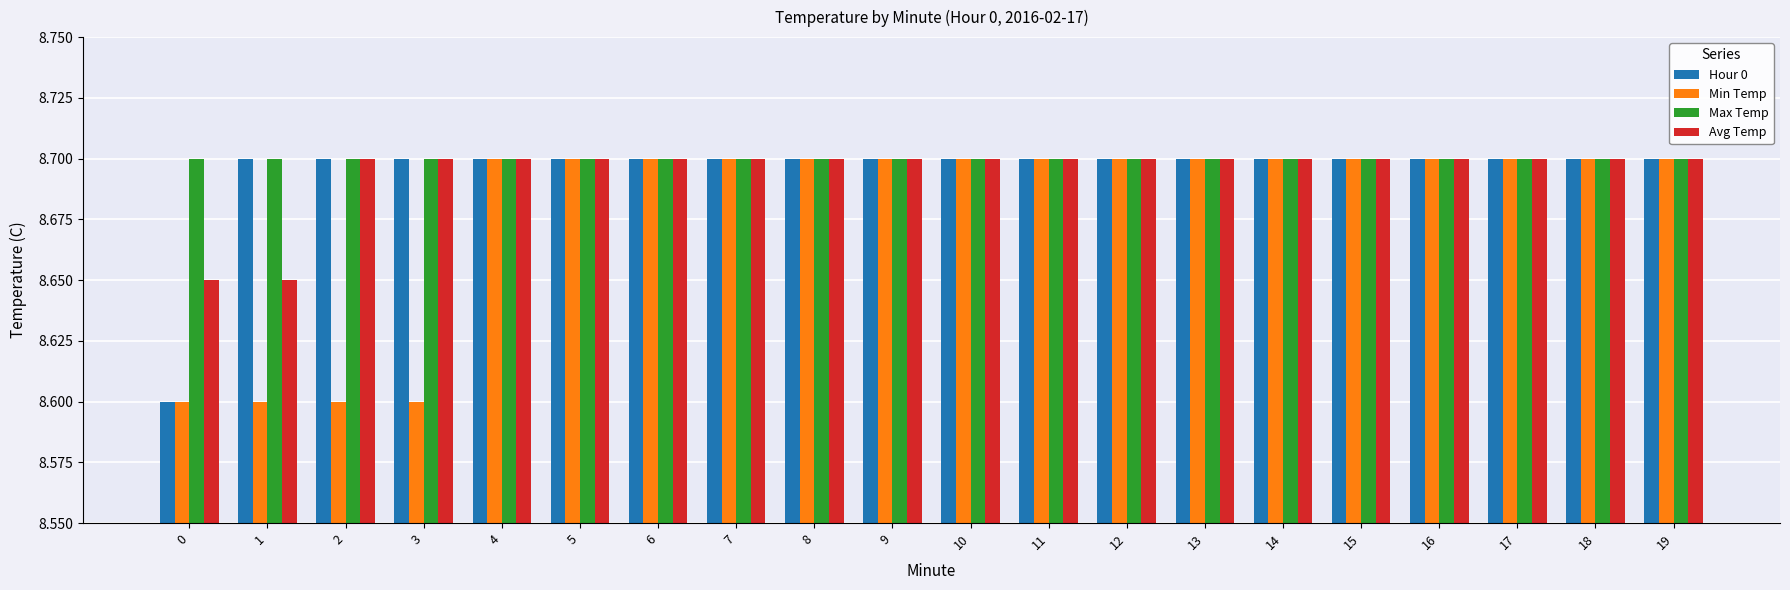

What is the sum of the Hour 0 values at 14 and 7?

17.4